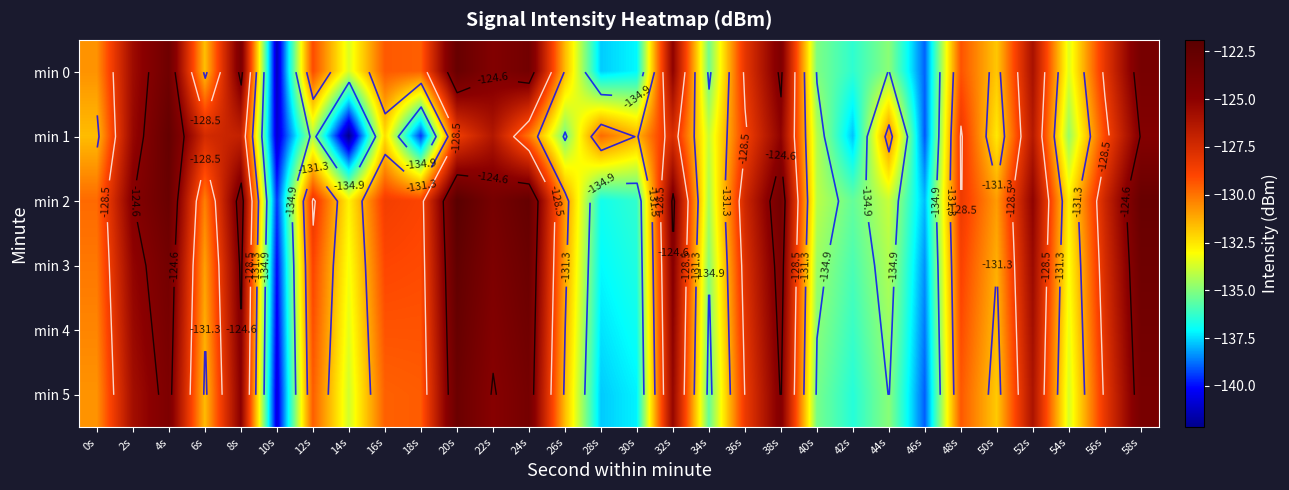

True or false: min 0 has a value of -67.6 at 26s.

False